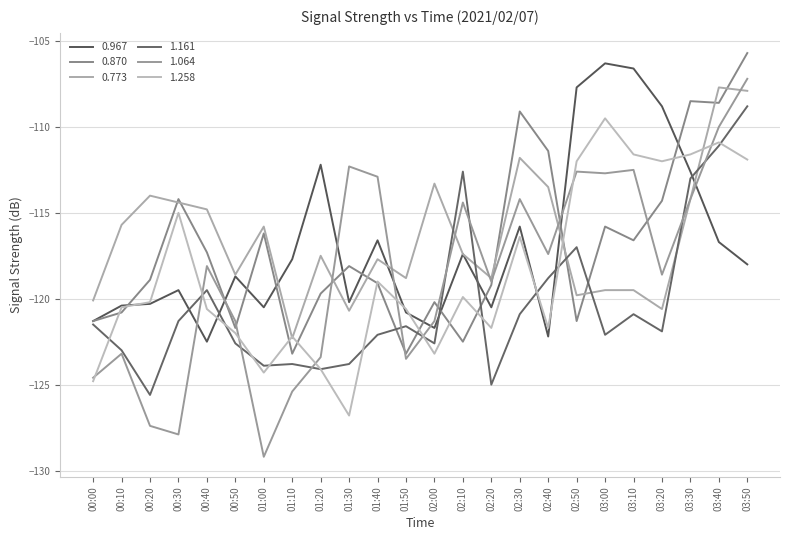

True or false: 1.161 has more than 2 points higher than both neighbors.

True